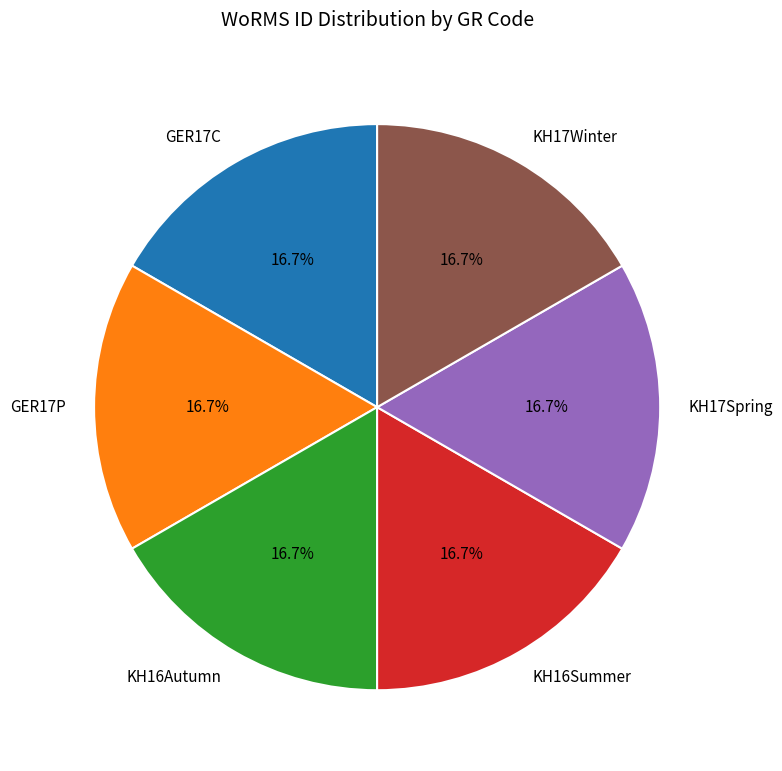

Combined, do KH17Spring and KH16Summer account for over 50%?

No